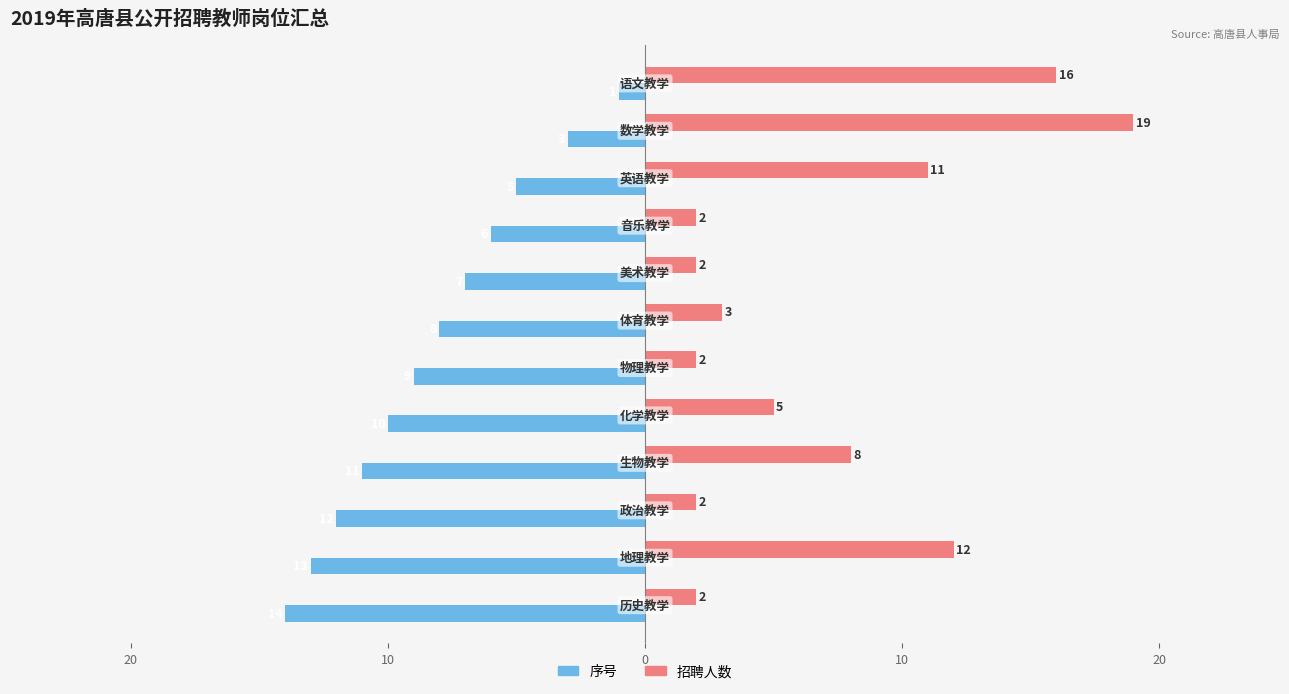

What are all the series names shown in the legend?

序号, 招聘人数